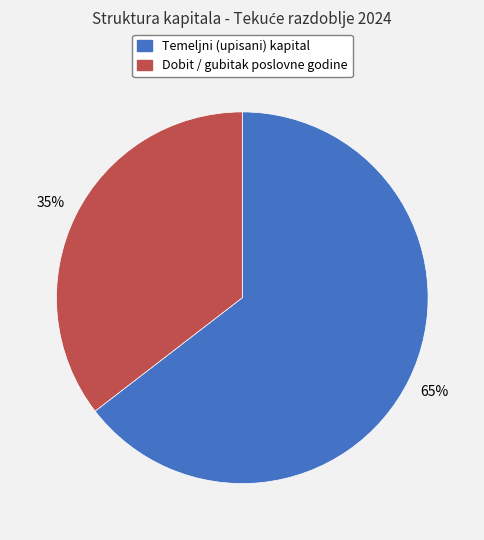

Approximately how many times larger is the value at Dobit / gubitak poslovne godine compared to Temeljni (upisani) kapital?

0.5